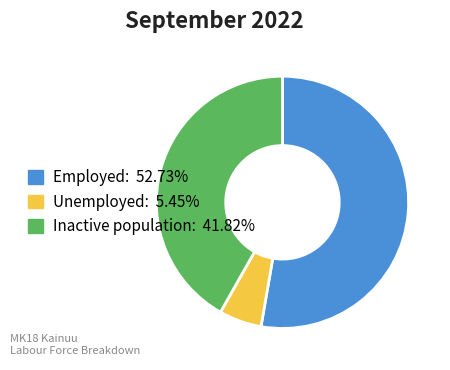

Rank the categories by value from highest to lowest.

Employed, Inactive population, Unemployed